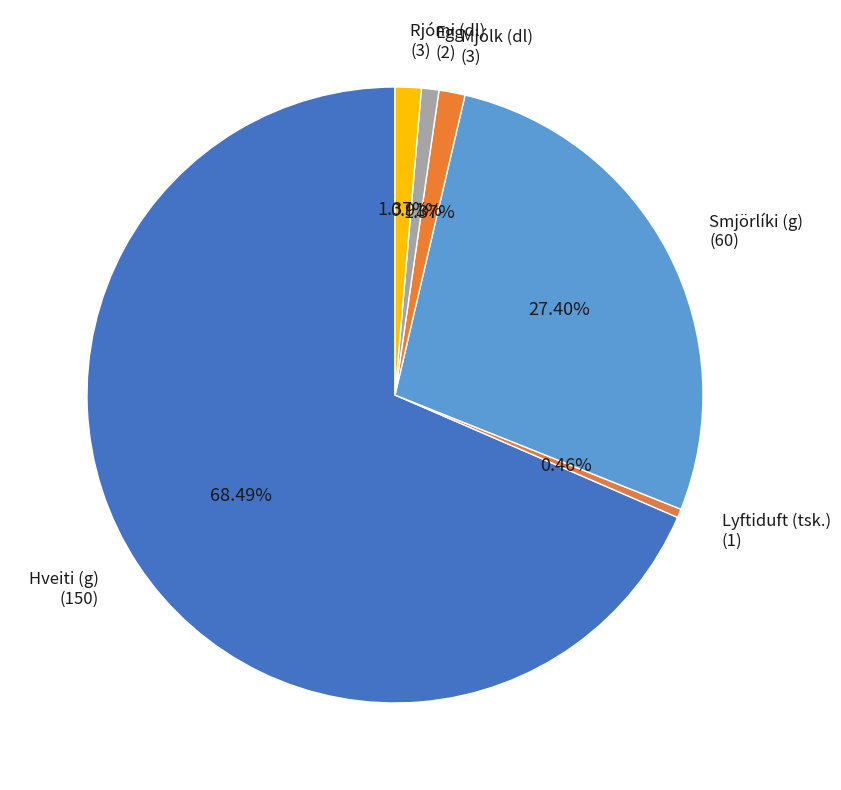

How many segments does this pie chart have?

6